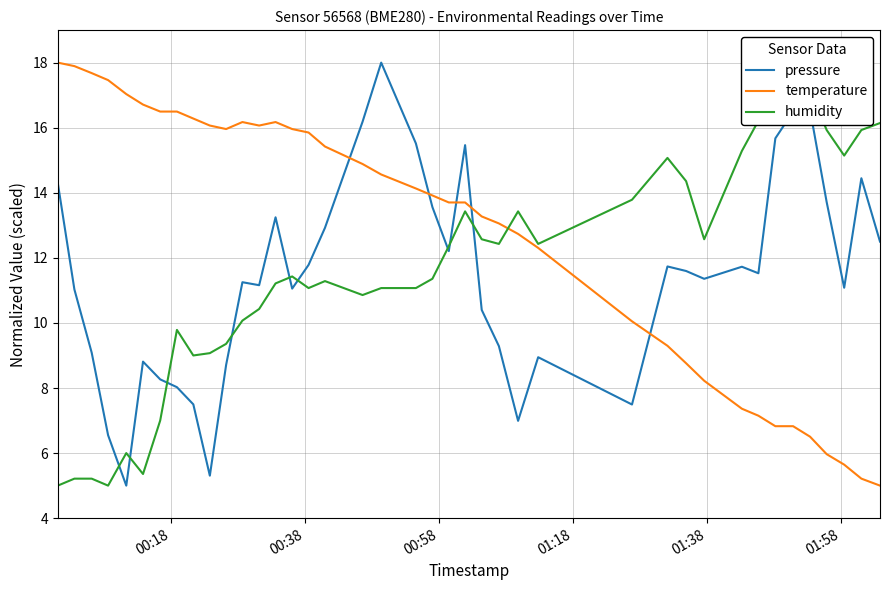

What is the highest value of the temperature series?

18.0